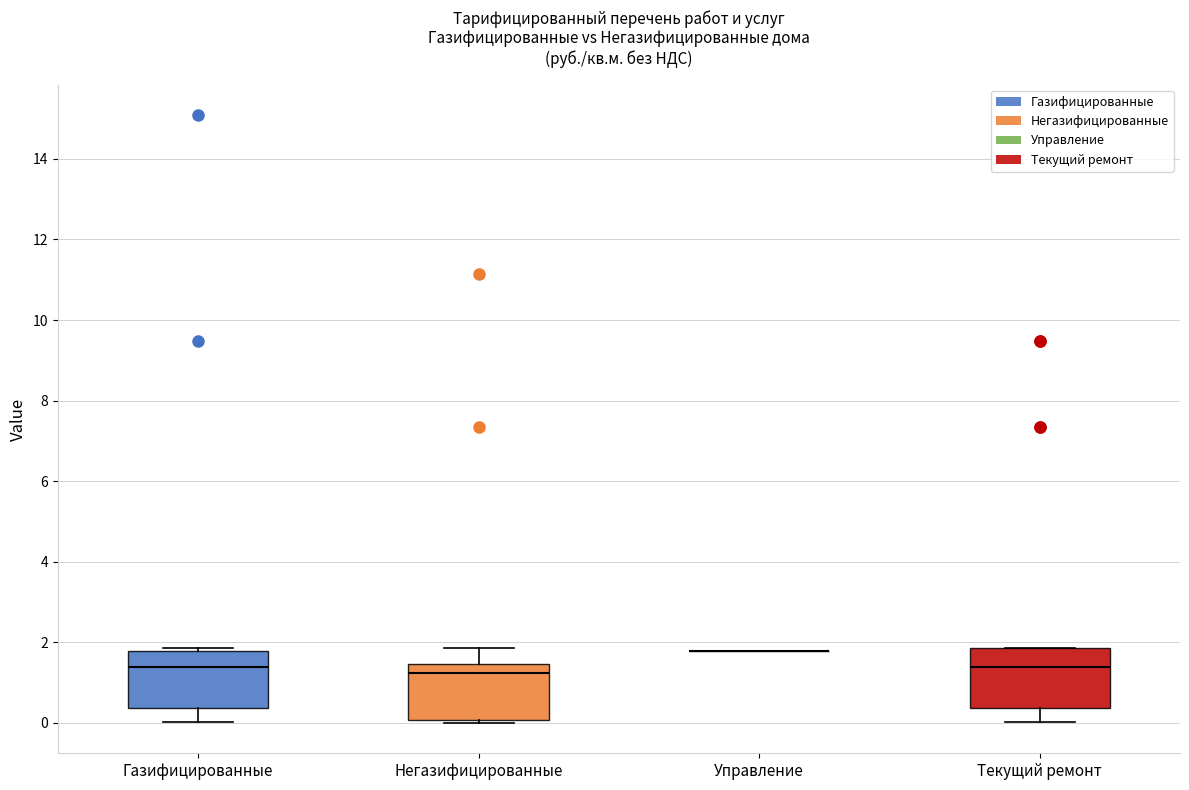

Reading left to right, transcribe this box plot: for each box, give where its median line is, the range the box spans, and where its two whiskers end, as read against the y-axis. The values are not printed on the chart, so give them approximately, as read against the axis.

Газифицированные: median 1.4, box 0.4 to 1.8, whiskers 0.0 to 1.8 (just above the box's upper edge)
Негазифицированные: median 1.2, box 0.0 to 1.4, whiskers 0.0 to 1.8
Управление: box collapsed to a line at 1.8, whiskers 1.8 to 1.8
Текущий ремонт: median 1.4, box 0.4 to 1.8, whiskers 0.0 to 1.8